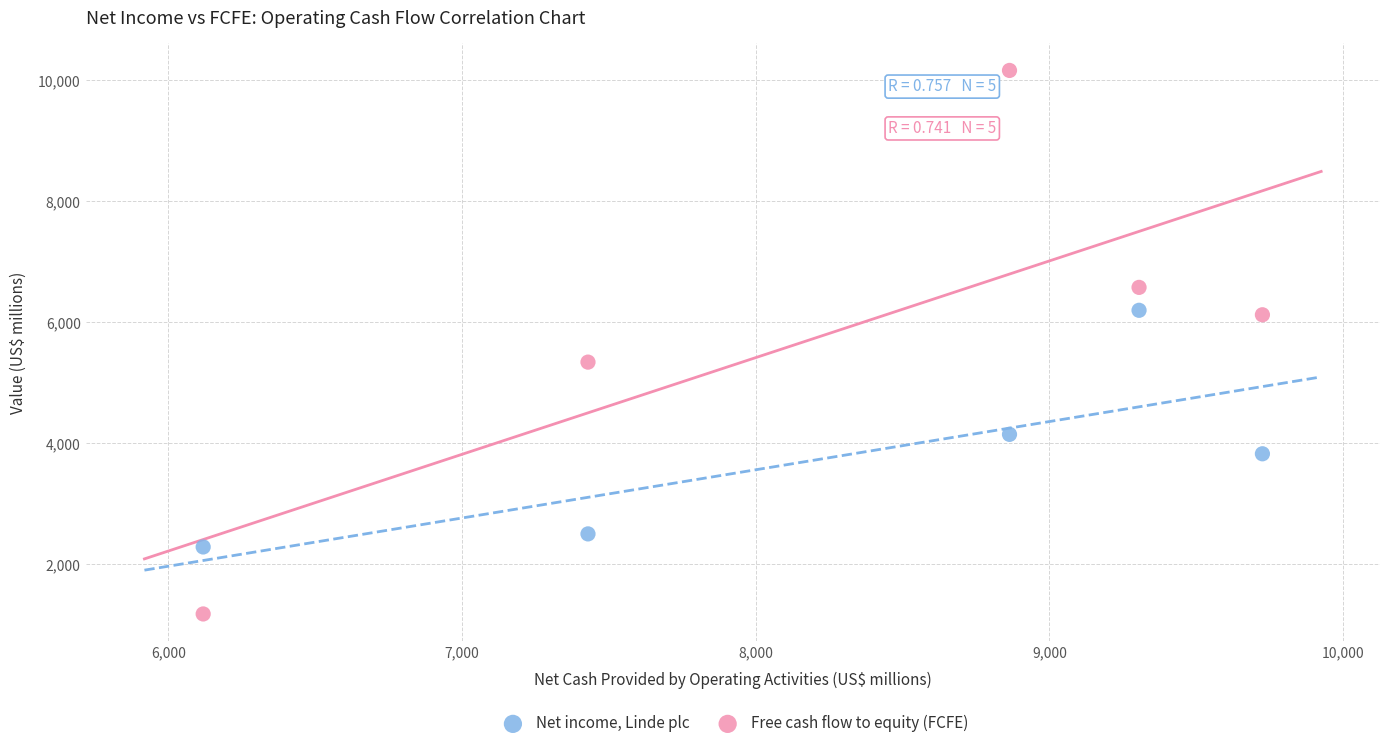

Which series has the widest spread of Y values?

Free cash flow to equity (FCFE)